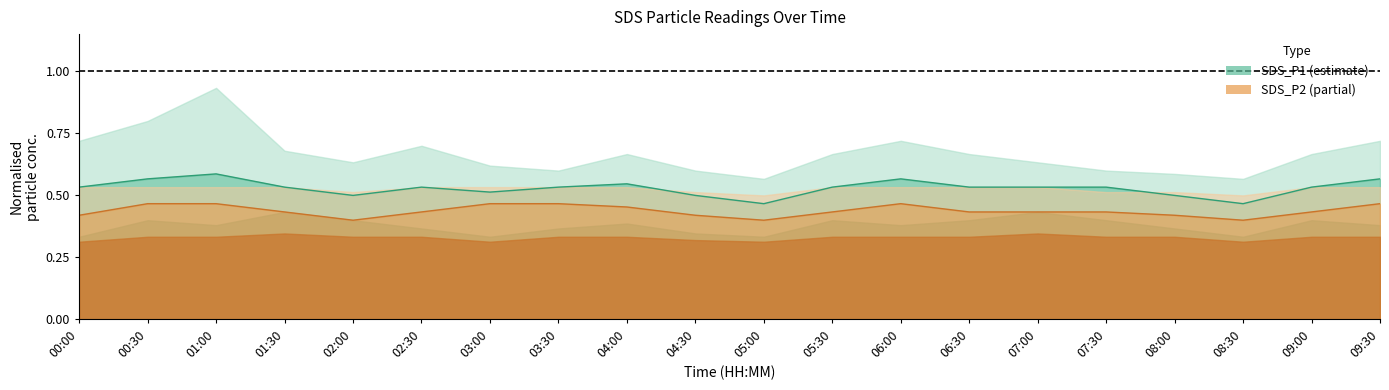

Does the chart have visible grid lines?

No